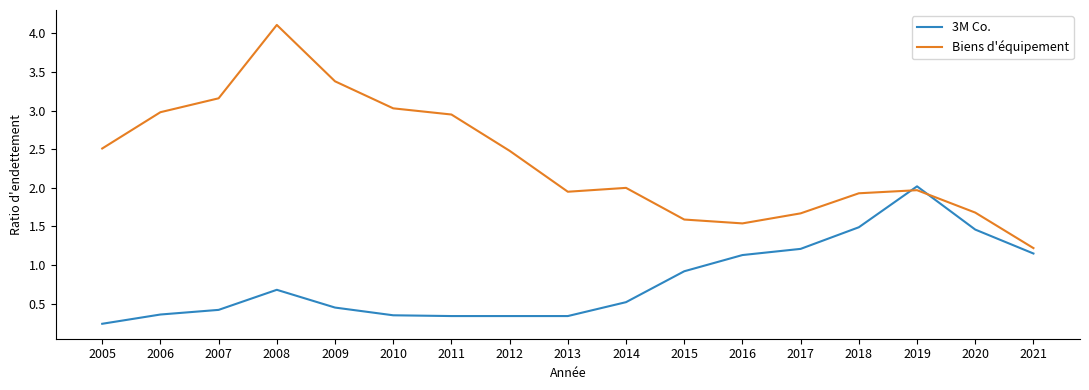

The value of Biens d'équipement at 2014 is 1.0. True or false?

False